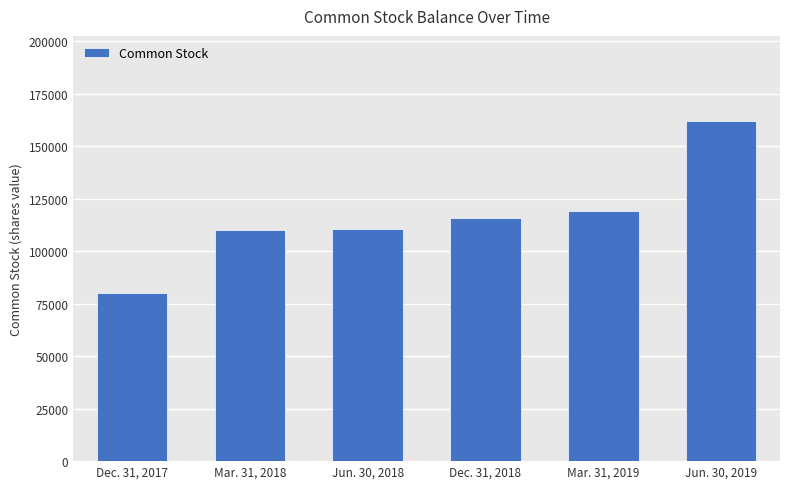

Which has a higher value, Mar. 31, 2018 or Mar. 31, 2019?

Mar. 31, 2019